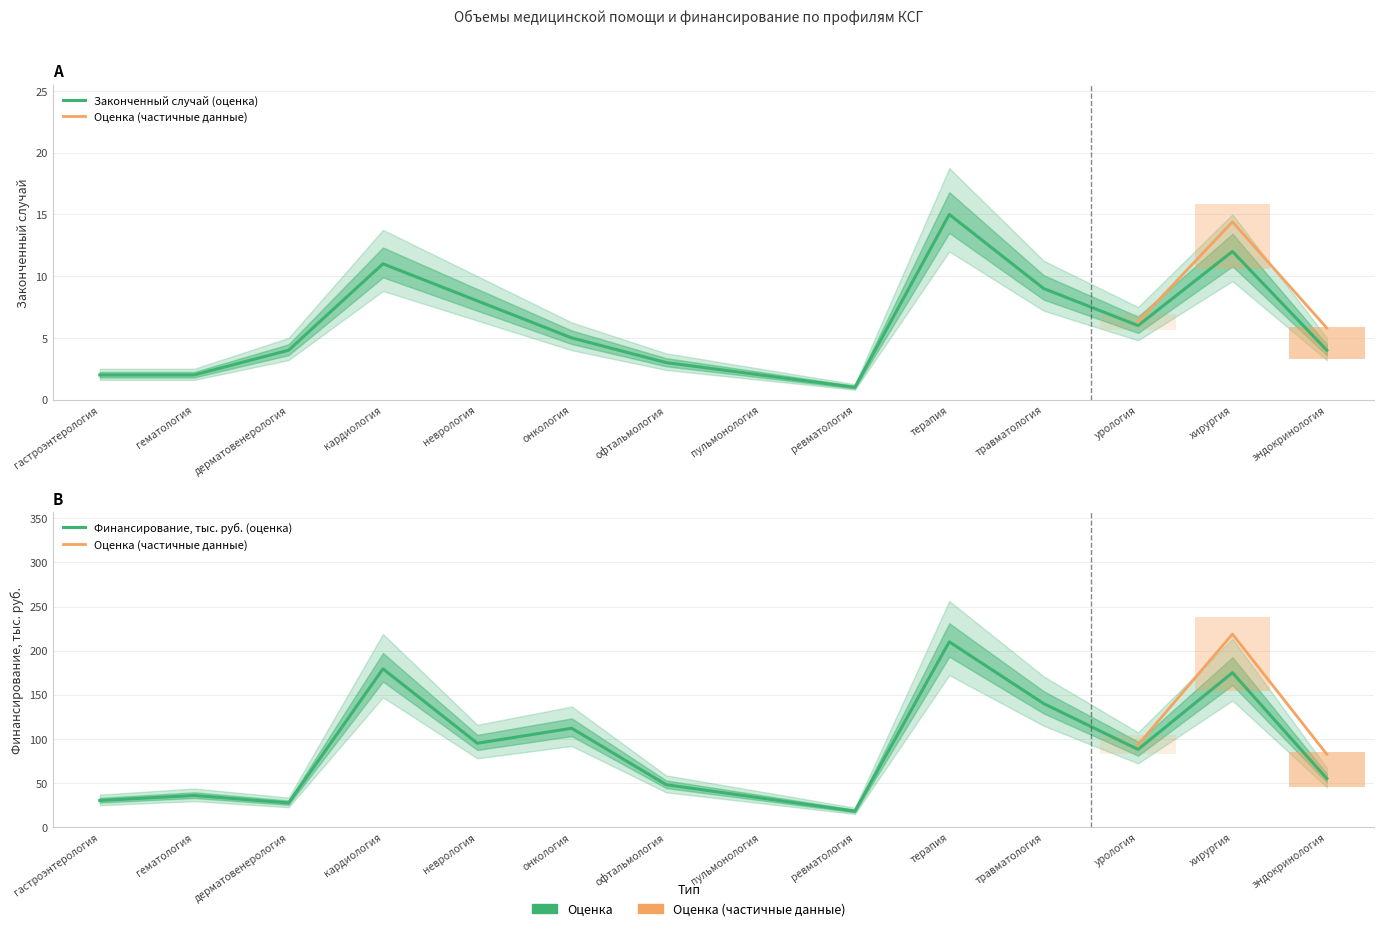

At which category is the sum across all series the highest?

терапия